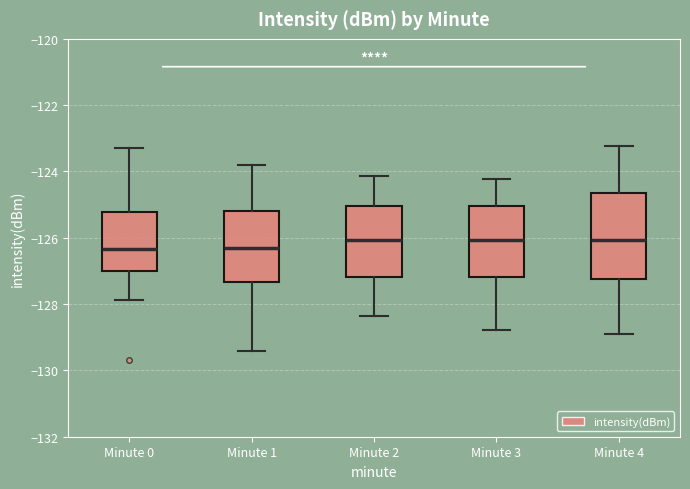

Where is the upper edge of the box for Minute 4 on the y-axis? The values are not printed on the chart, so give them approximately, as read against the axis.

-124.6